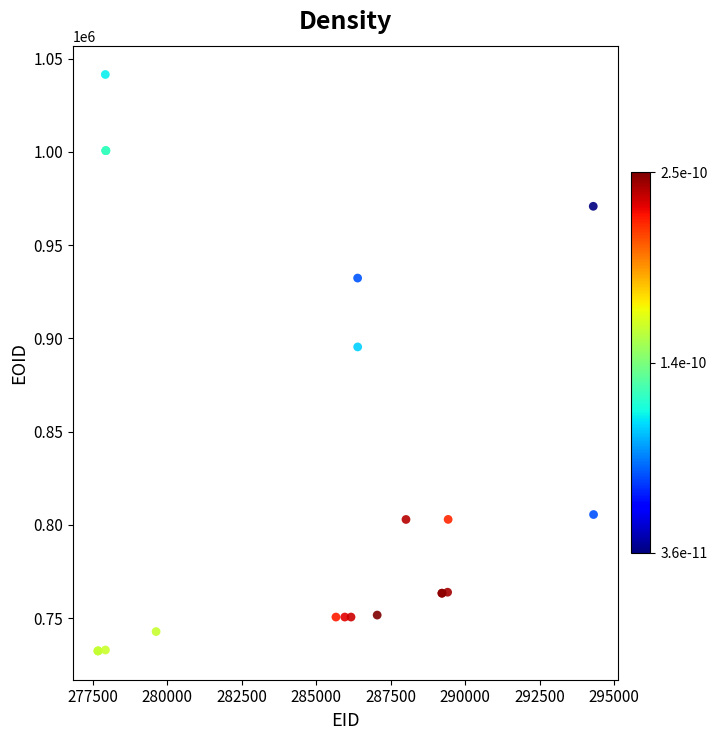

What Y value in the scatter plot is closest to 887017?

895470